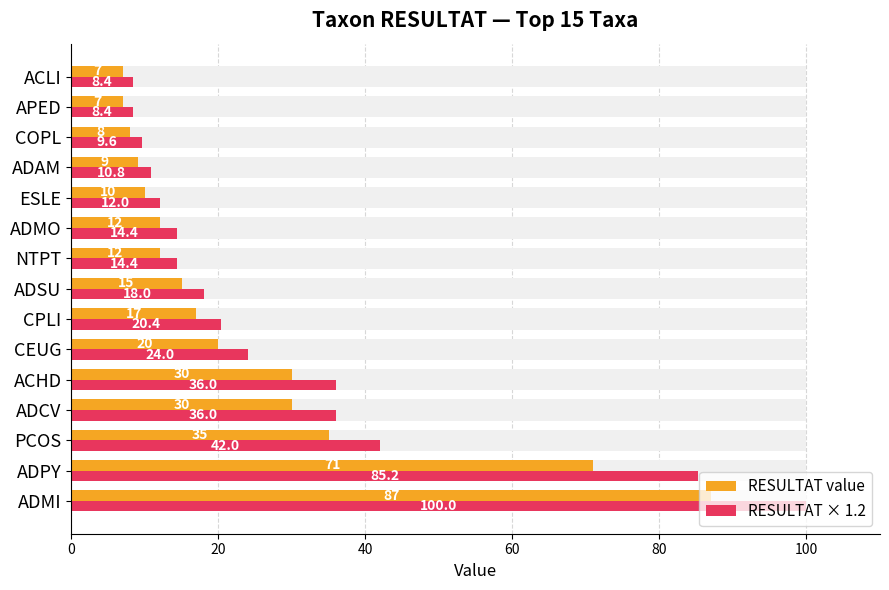

What is the sum of the RESULTAT × 1.2 values at ESLE and ACLI?

20.4